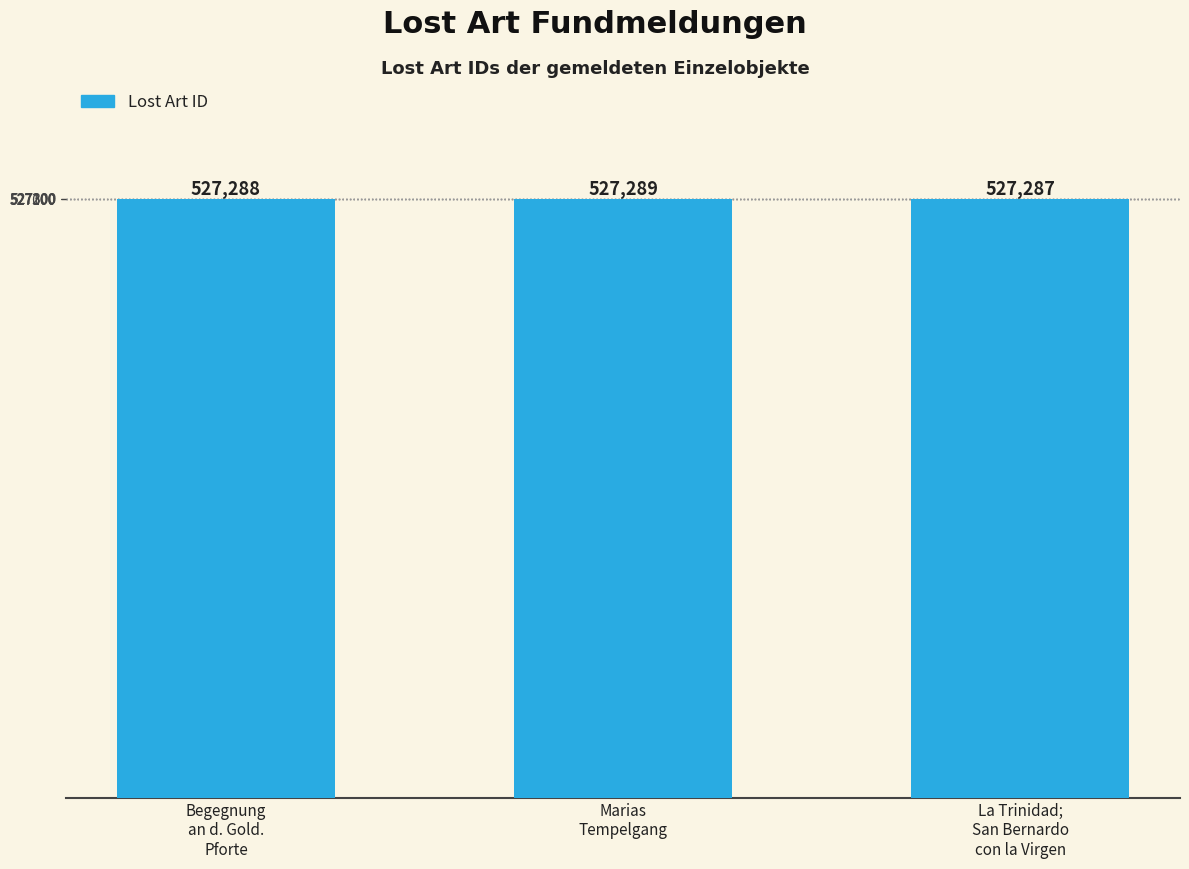

Between Marias
Tempelgang and La Trinidad;
San Bernardo
con la Virgen, which is larger?

Marias
Tempelgang